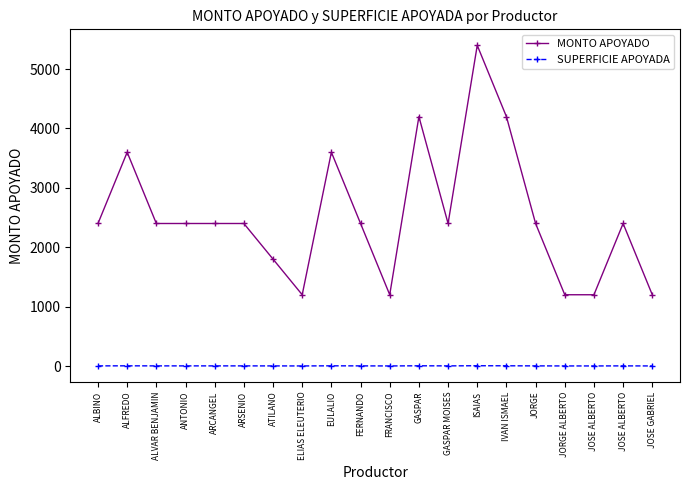

What are all the series names shown in the legend?

MONTO APOYADO, SUPERFICIE APOYADA